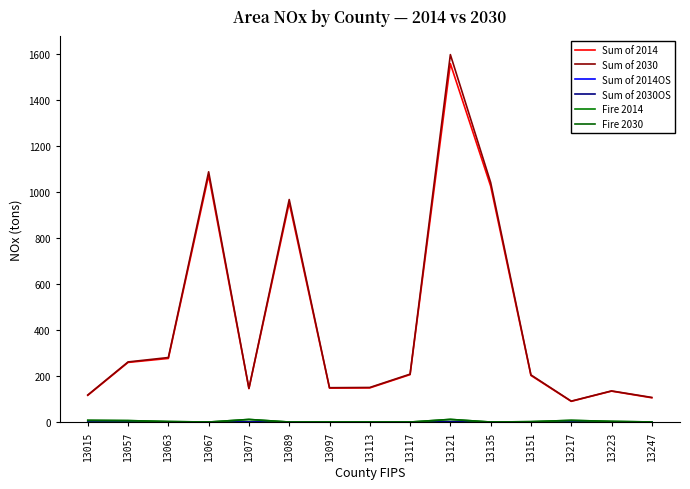

Reading left to right, list all the values displayed in this chart.

Sum of 2014: 116.3	259.4	276.8	1073.3	145.3	954.0	147.5	148.5	206.3	1559.6	1026.7	202.8	90.1	134.5	105.6
Sum of 2030: 117.7	261.6	280.8	1089.0	146.8	968.3	149.4	150.4	208.4	1599.0	1042.6	205.1	91.0	135.4	107.1
Sum of 2014OS: 0.2	0.1	0.2	0.7	0.1	0.7	0.1	0.1	0.1	1.4	0.7	0.1	0.1	0.1	0.1
Sum of 2030OS: 0.2	0.1	0.2	0.8	0.1	0.7	0.1	0.1	0.1	1.5	0.7	0.1	0.1	0.1	0.1
Fire 2014: 7.3	6.3	2.2	0.0	11.3	0.0	0.1	0.1	0.0	11.5	0.0	1.7	7.3	2.9	0.3
Fire 2030: 7.3	6.3	2.2	0.0	11.3	0.0	0.1	0.1	0.0	11.5	0.0	1.7	7.3	2.9	0.3